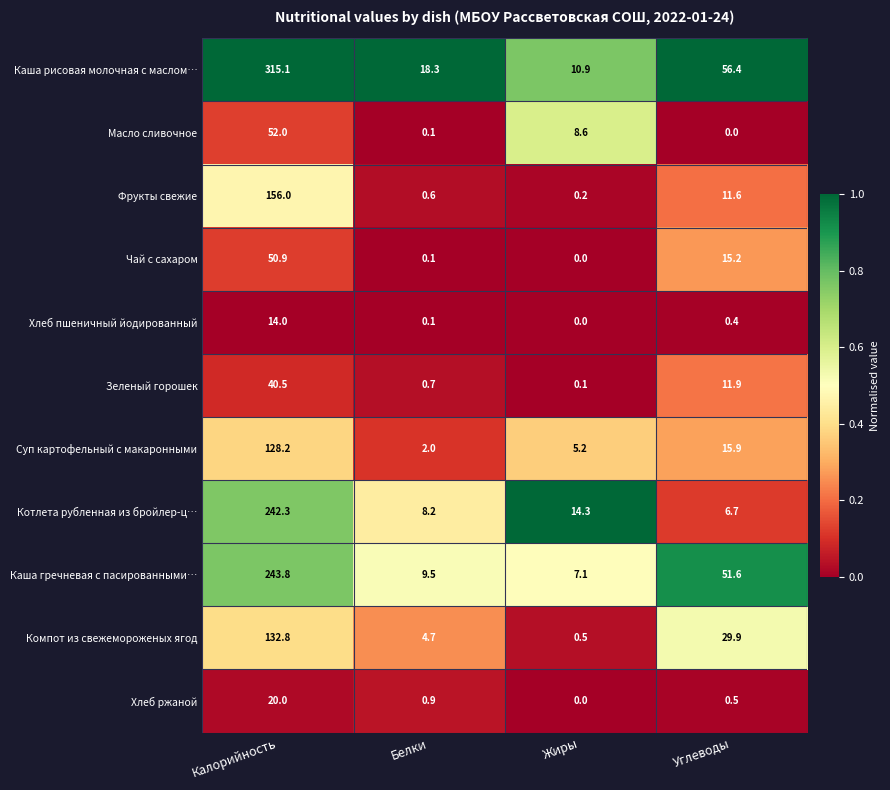

Count the number of categories in the chart.

4